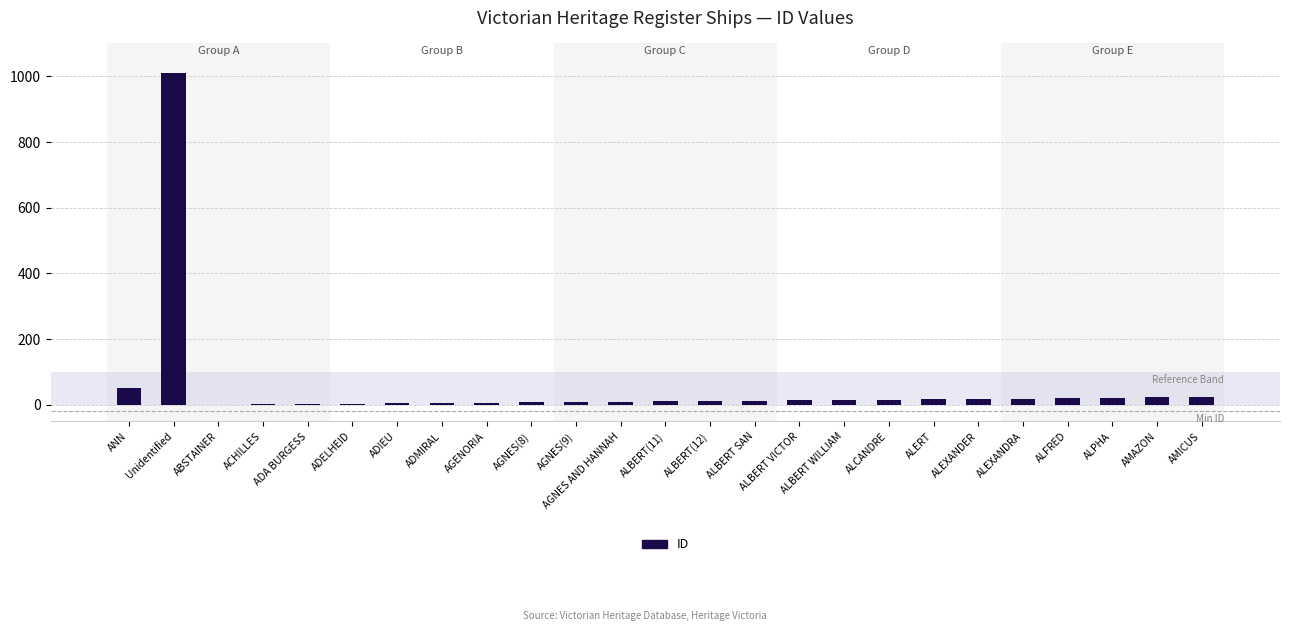

Is it true that the value at AGNES AND HANNAH is 10?

True